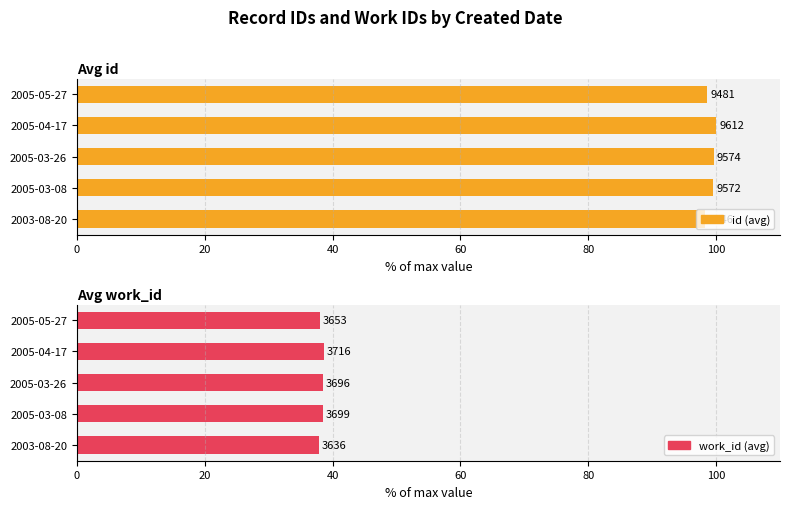

Which has a higher value, 2005-04-17 or 2005-03-08?

2005-04-17